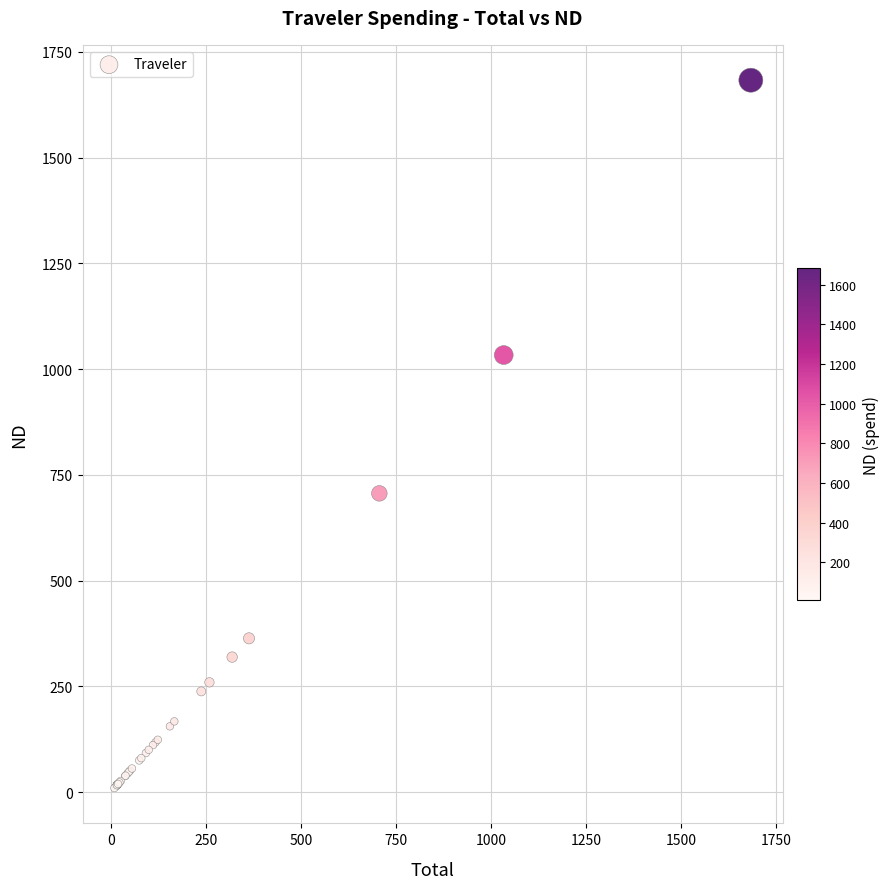

What Y value in the scatter plot is closest to 846?

706.4